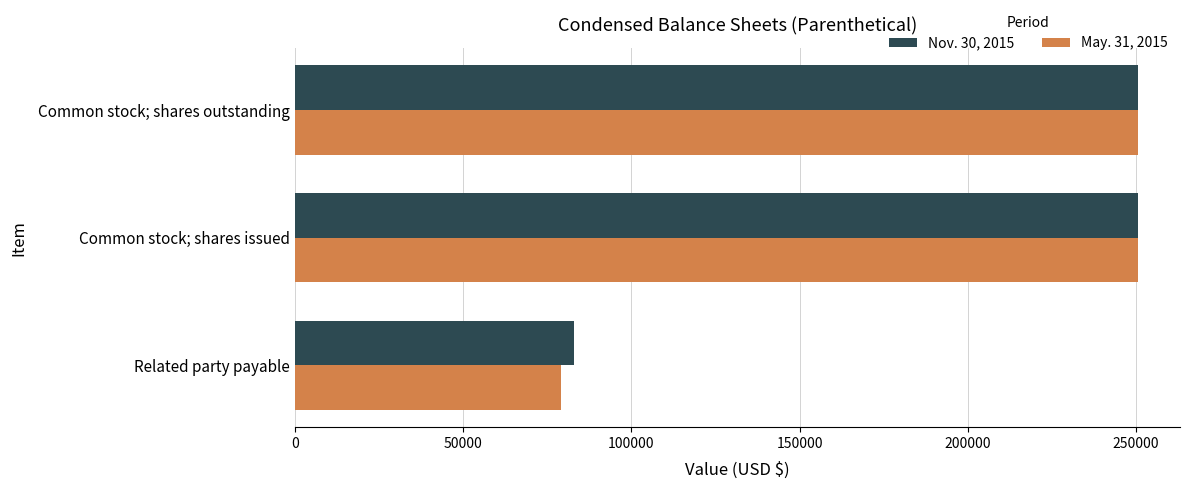

What is the sum of all May. 31, 2015 values?

580312